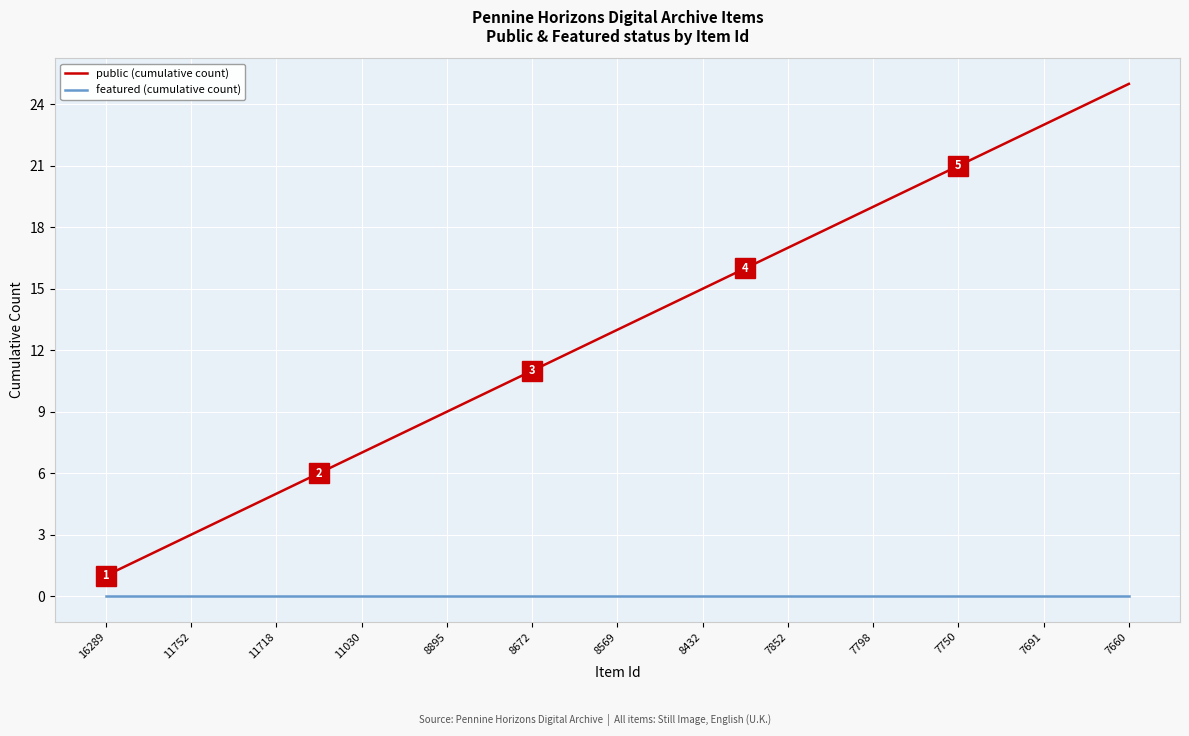

True or false: featured (cumulative count) and public (cumulative count) intersect in this chart.

False